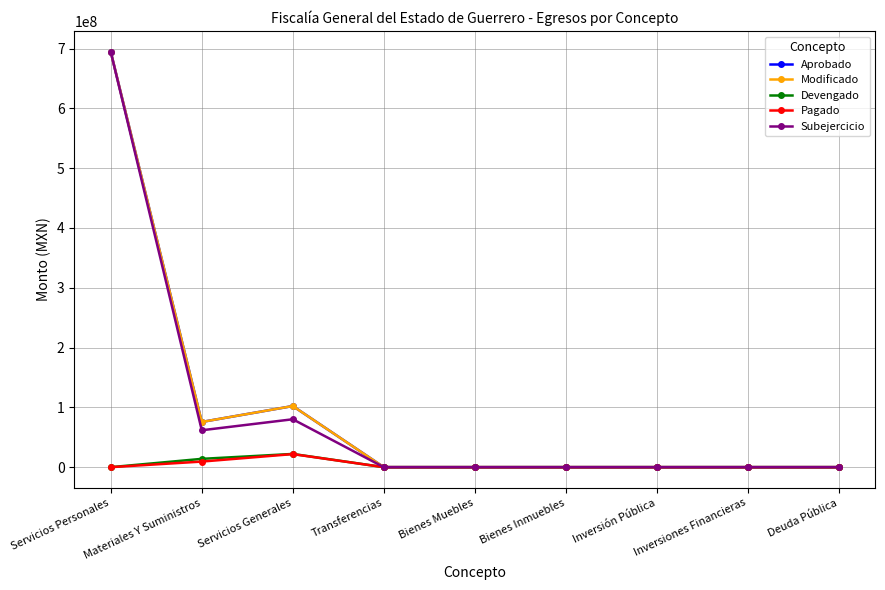

True or false: Modificado has a value of -317630596.4 at Bienes Inmuebles.

False